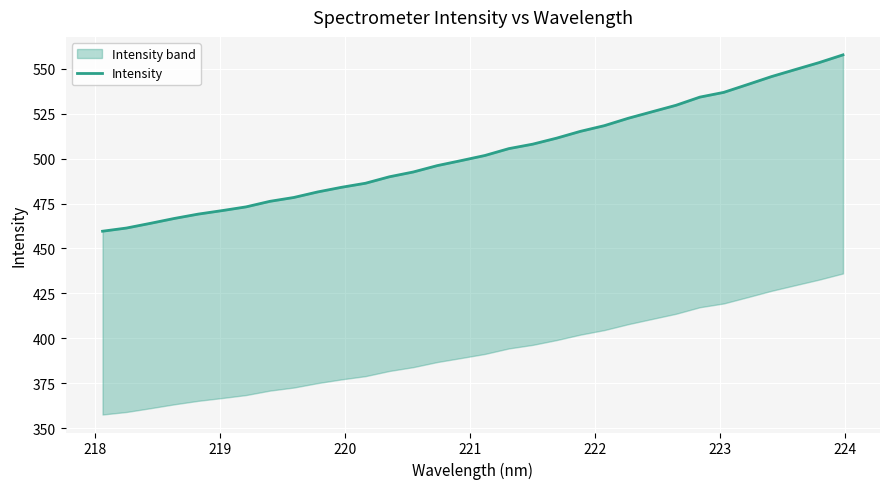

What is the value of the 9th point from the left?

478.4